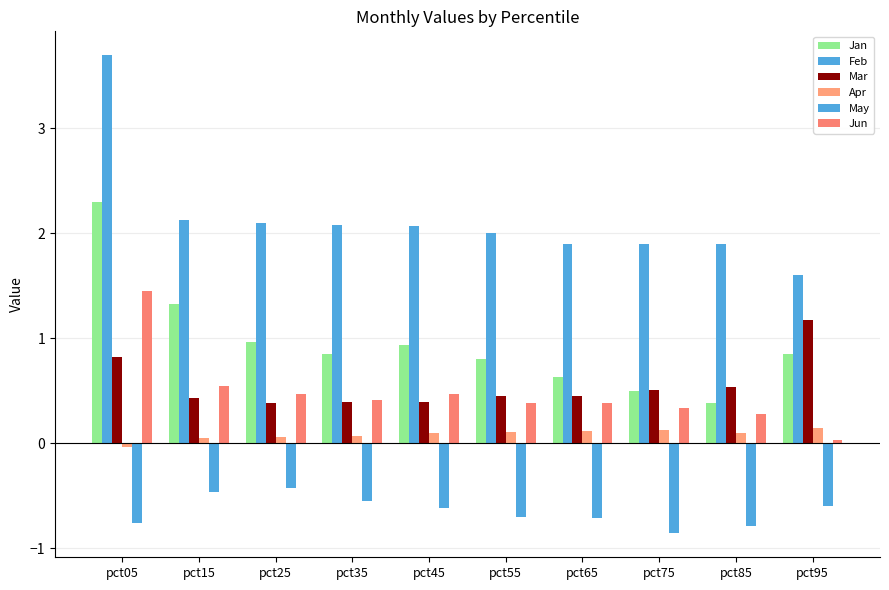

Count the number of data series in this chart.

6